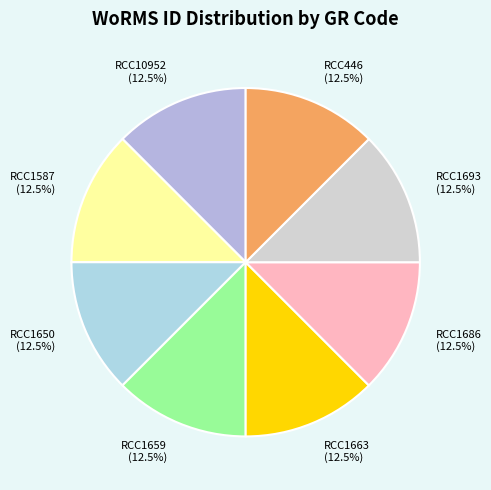

Count the number of slices in the pie.

8